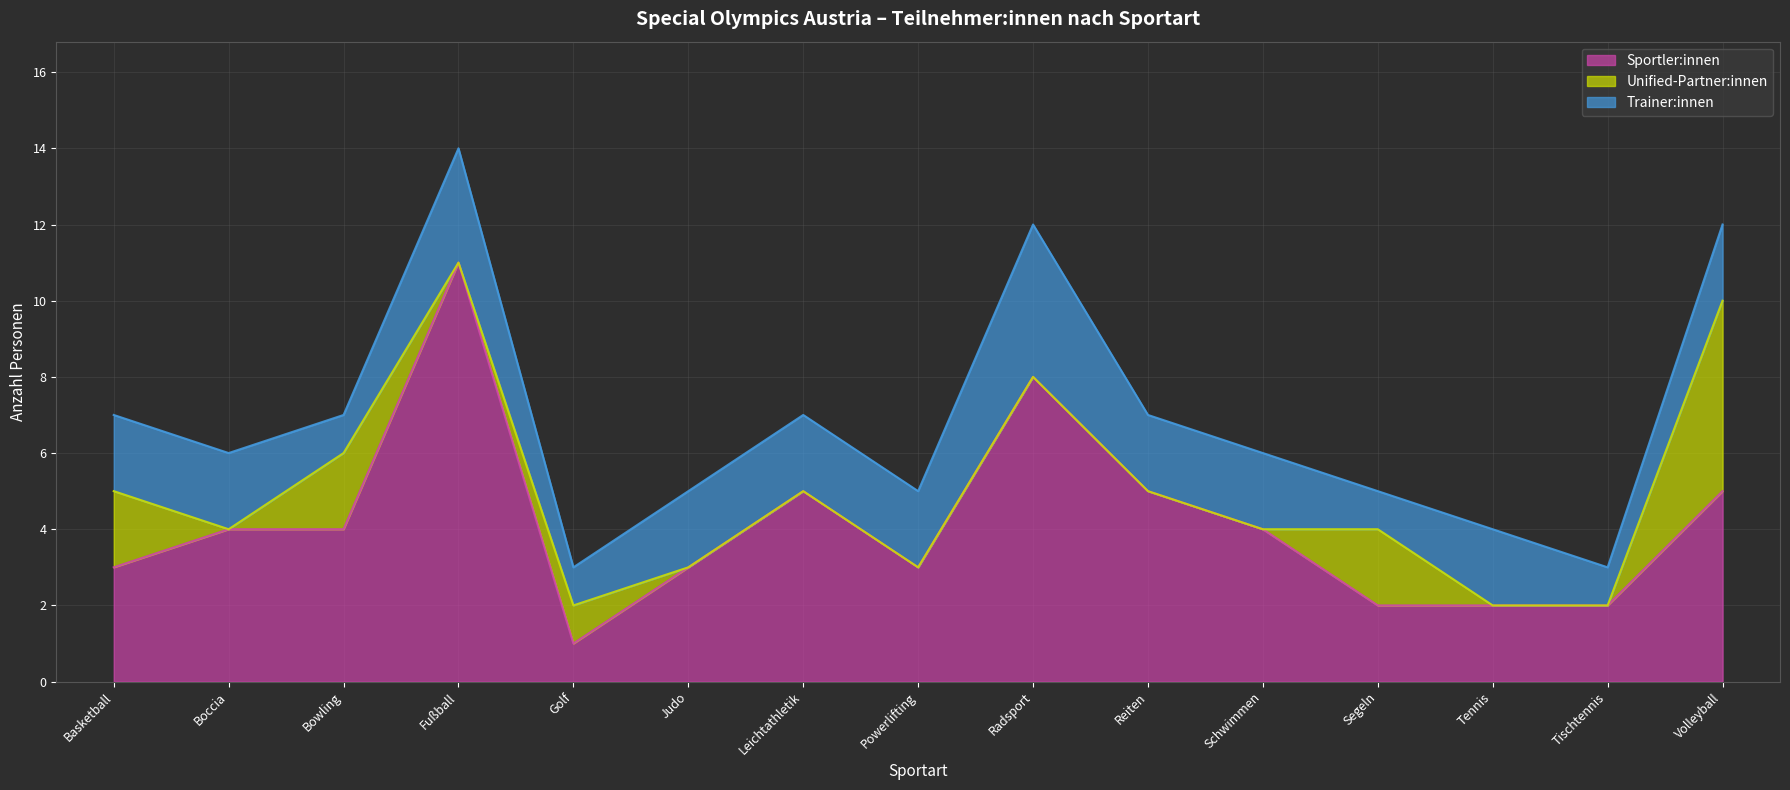

Between Tennis and Fußball, which is larger?

Fußball